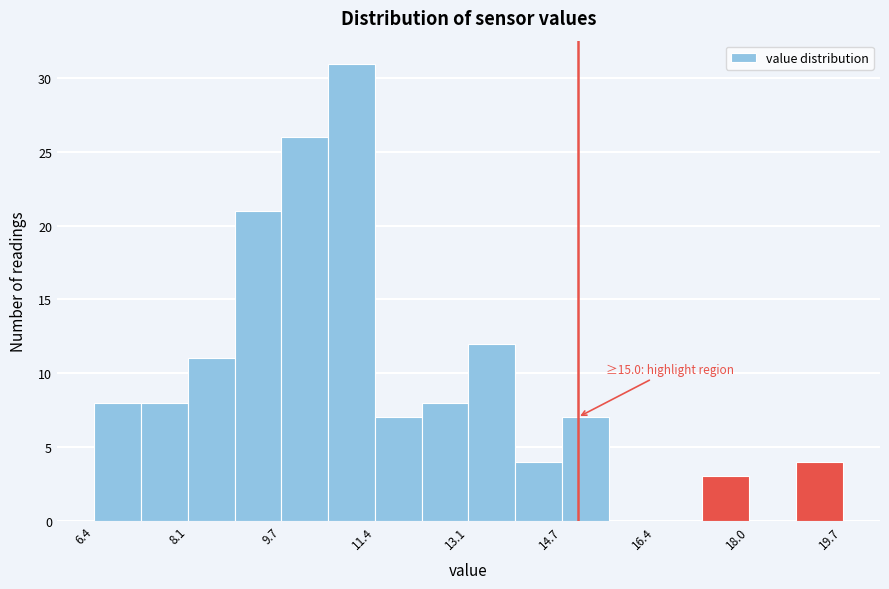

Over which range of the x-axis is the bar tallest?

10.6 to 11.4